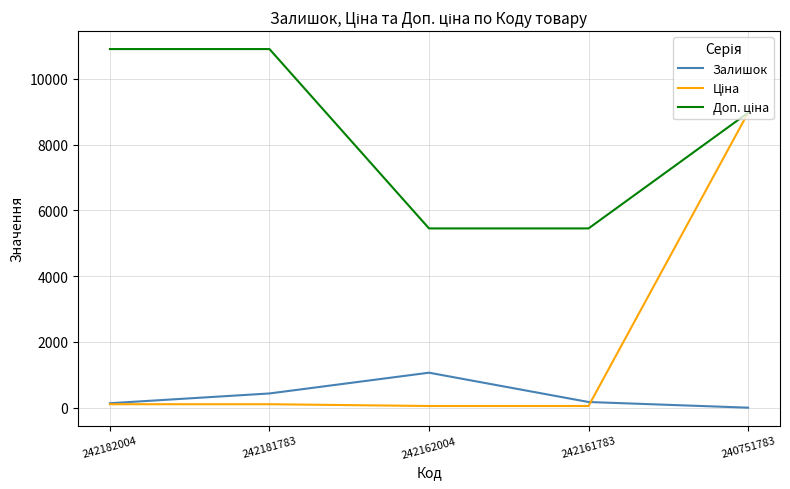

Count the number of data series in this chart.

3